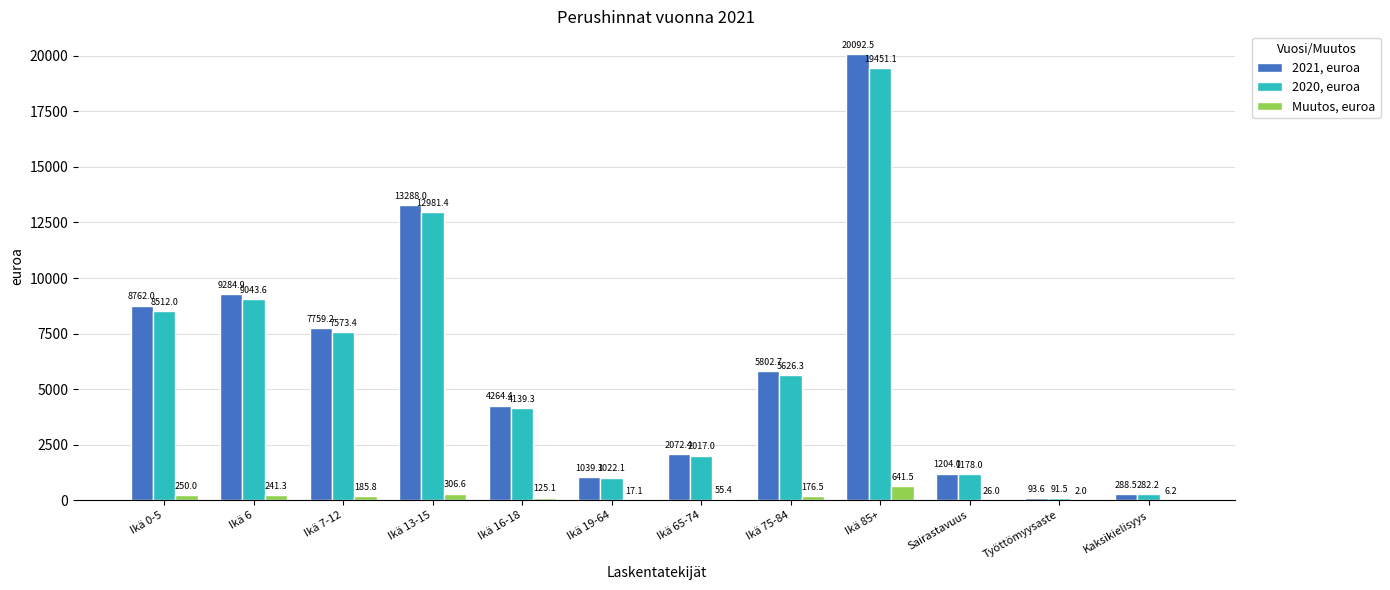

What is the spread (max minus min) of values at Ikä 65-74?

2017.0